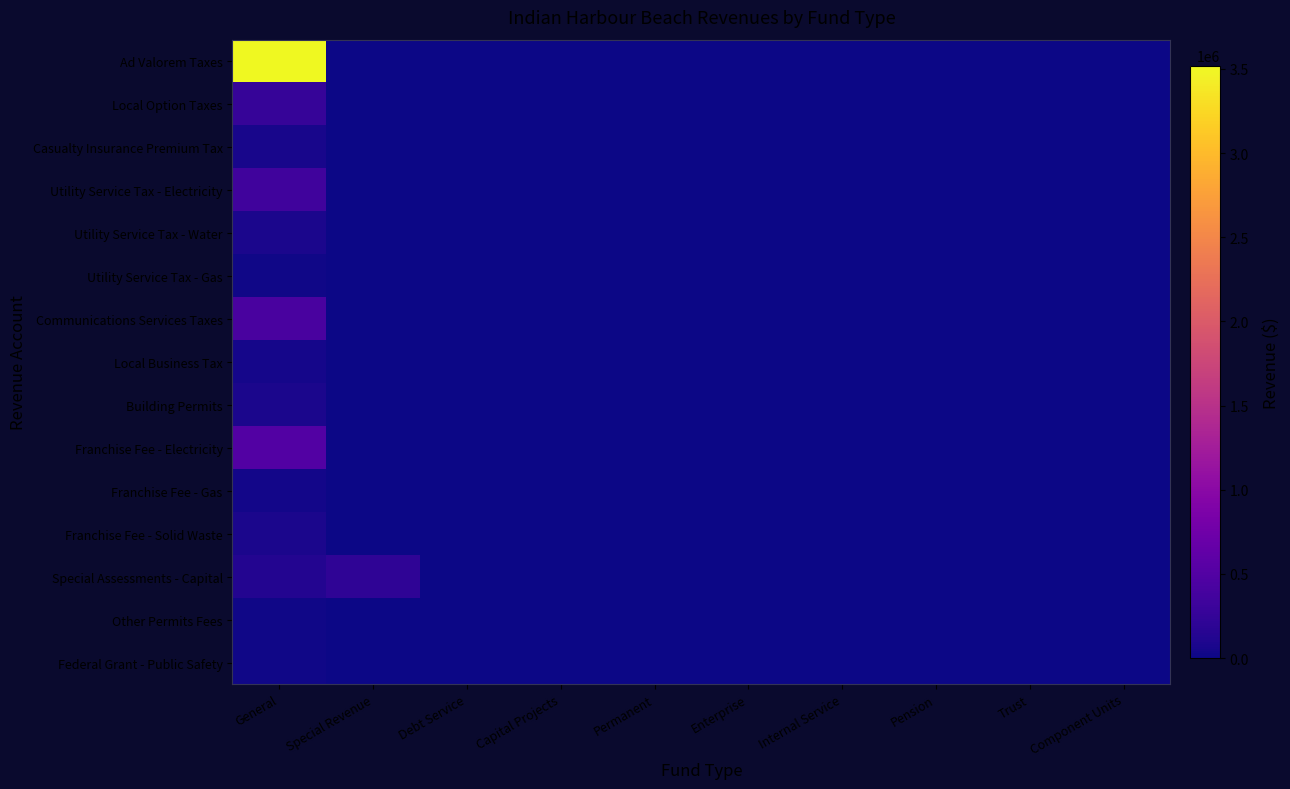

At Trust, list the series in order from smallest to largest.

Ad Valorem Taxes, Local Option Taxes, Casualty Insurance Premium Tax, Utility Service Tax - Electricity, Utility Service Tax - Water, Utility Service Tax - Gas, Communications Services Taxes, Local Business Tax, Building Permits, Franchise Fee - Electricity, Franchise Fee - Gas, Franchise Fee - Solid Waste, Special Assessments - Capital, Other Permits Fees, Federal Grant - Public Safety